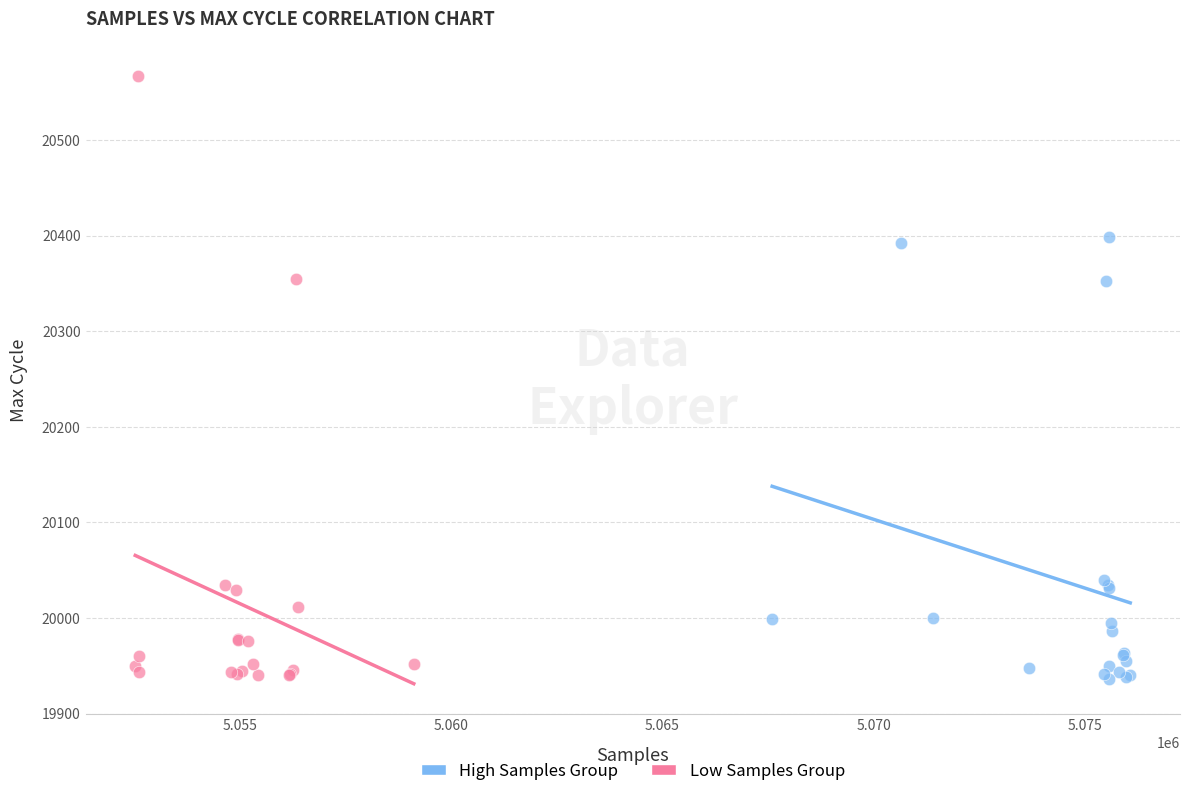

Which series contains the highest Y value?

Low Samples Group